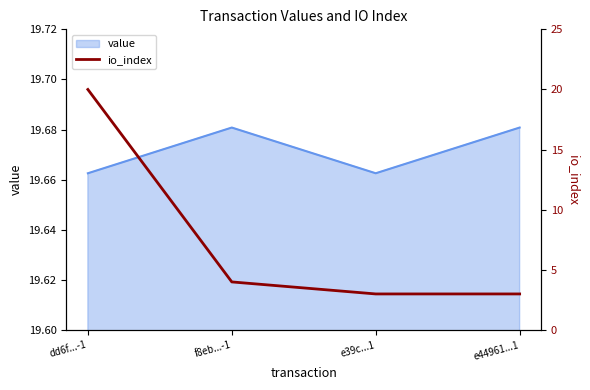

Count the value values in the range 19 to 20.

4